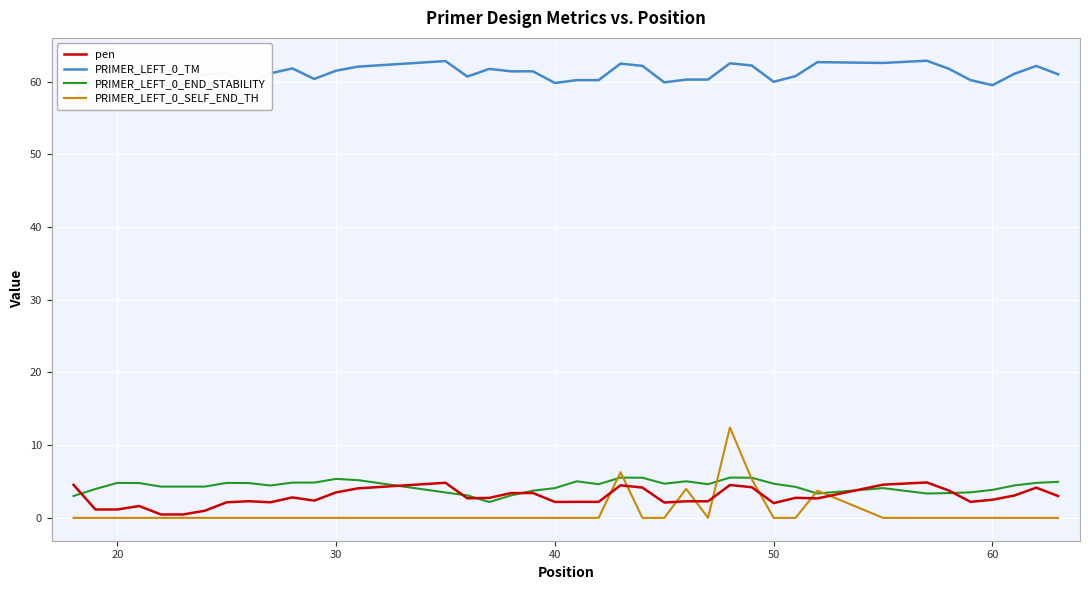

What is the maximum value for PRIMER_LEFT_0_END_STABILITY?

5.5